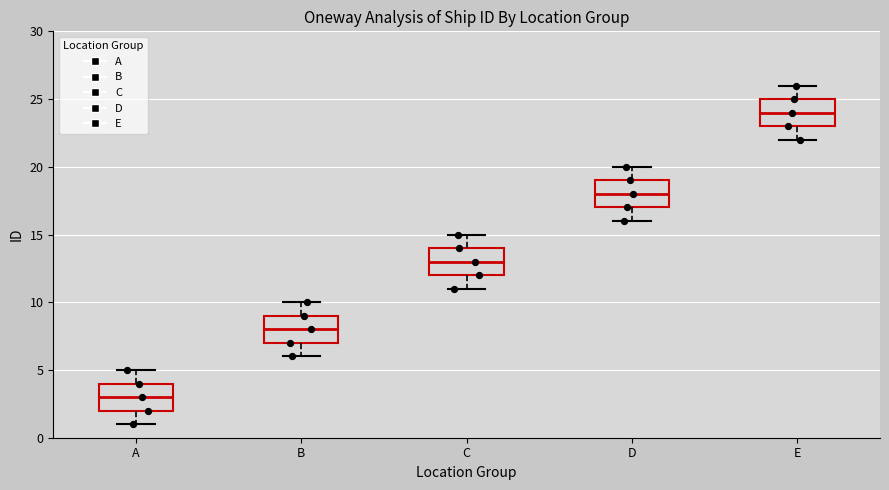

Reading left to right, read every box against the y-axis: the position of its median line, the range the box covers, and the ends of its whiskers. The values are not printed on the chart, so give them approximately, as read against the axis.

A: median 3, box 2 to 4, whiskers 1 to 5
B: median 8, box 7 to 9, whiskers 6 to 10
C: median 13, box 12 to 14, whiskers 11 to 15
D: median 18, box 17 to 19, whiskers 16 to 20
E: median 24, box 23 to 25, whiskers 22 to 26